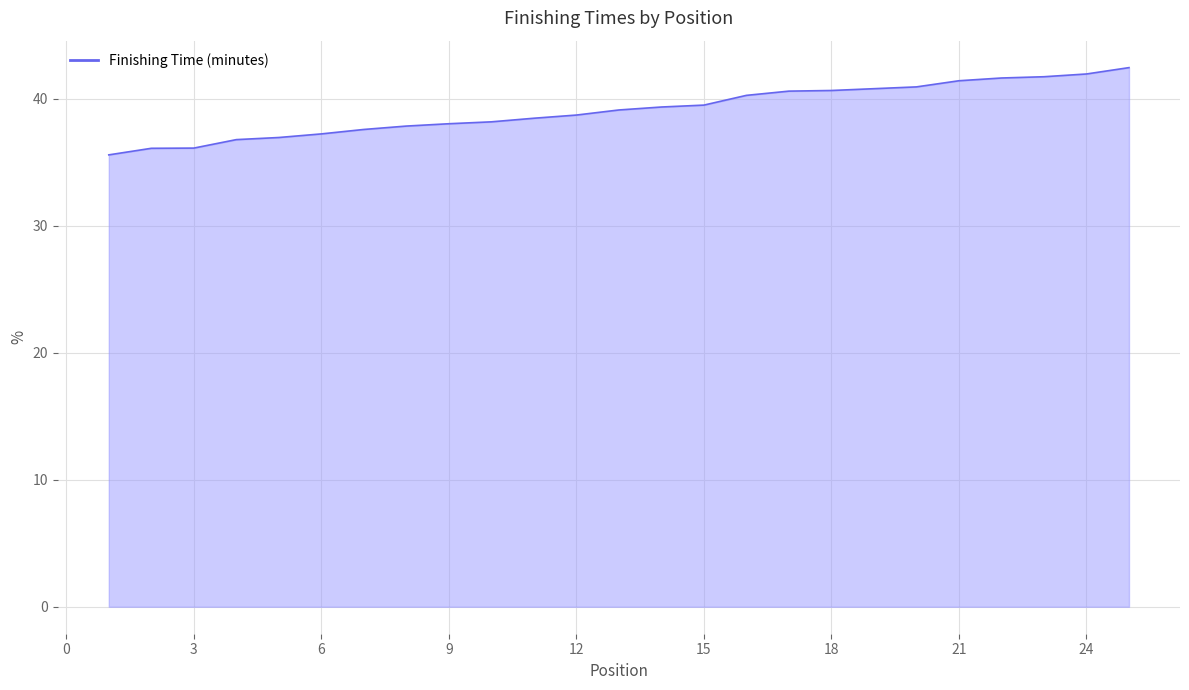

What is the value of the 9th point from the left?

38.0